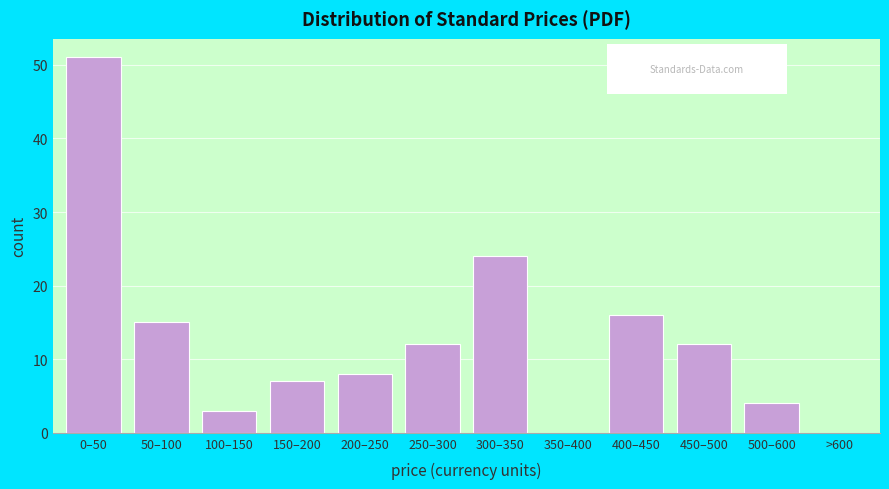

Reading left to right, extract all data points from this chart.

0–50=51	50–100=15	100–150=3	150–200=7	200–250=8	250–300=12	300–350=24	350–400=0	400–450=16	450–500=12	500–600=4	>600=0